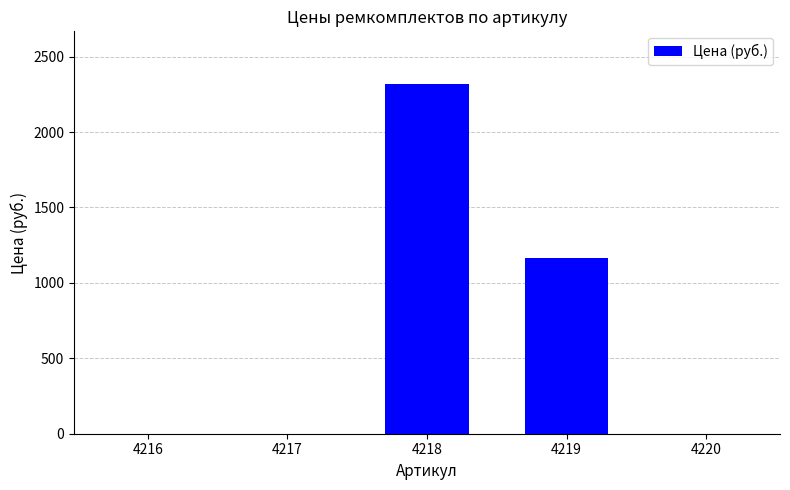

The value at 4218 is 2319.4. True or false?

True